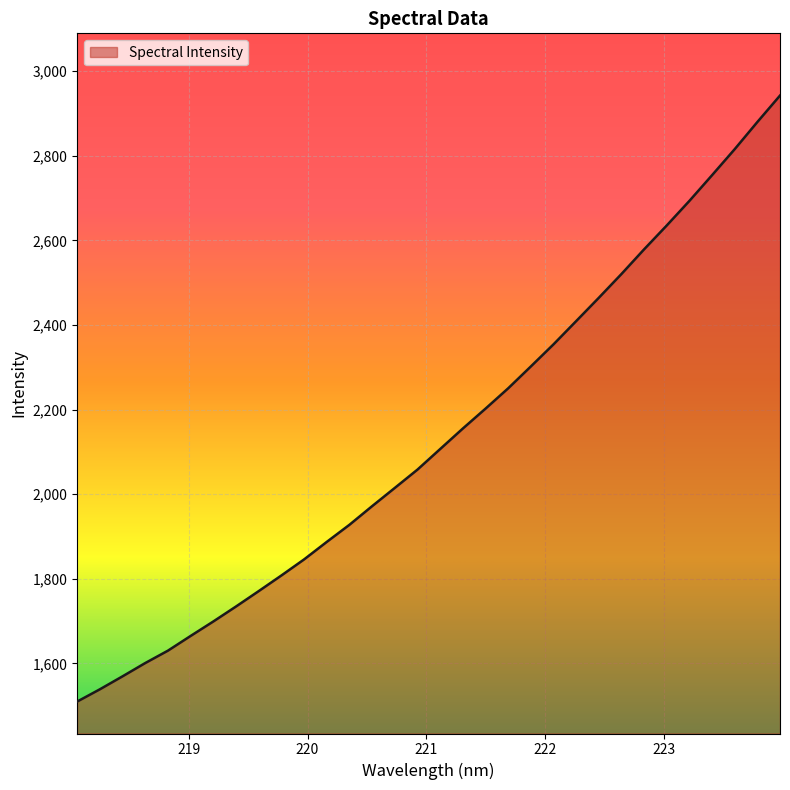

Does the chart have visible grid lines?

Yes